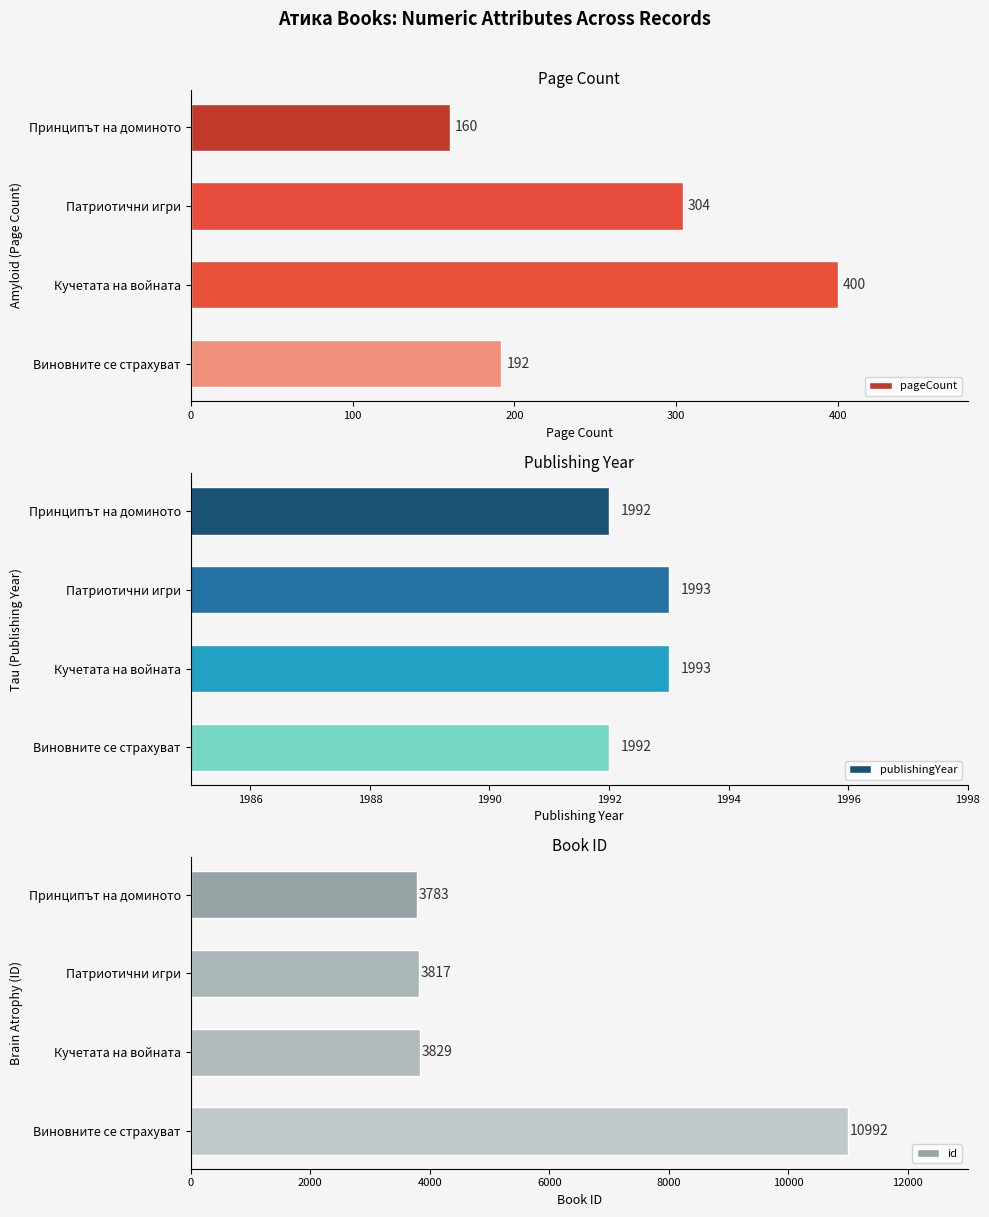

What is the minimum value shown in the chart?

160